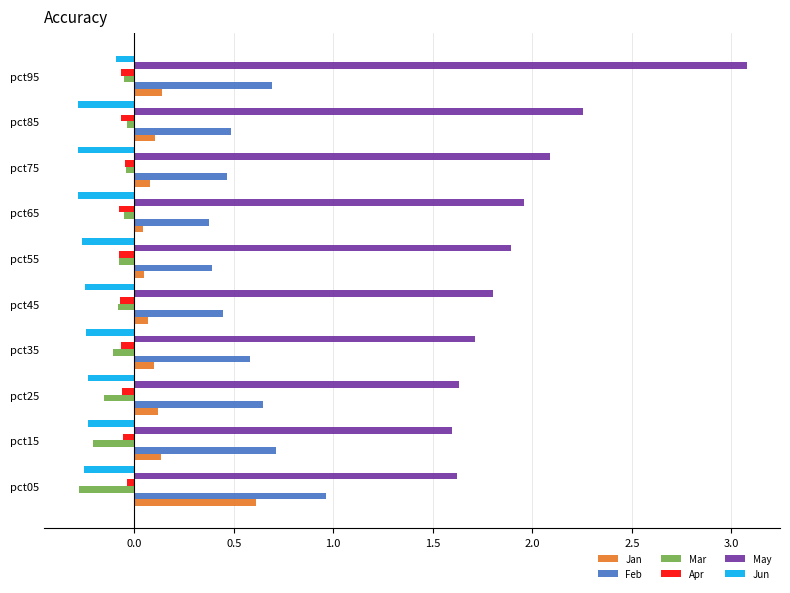

The Apr series shows -0.1 at pct45. True or false?

True